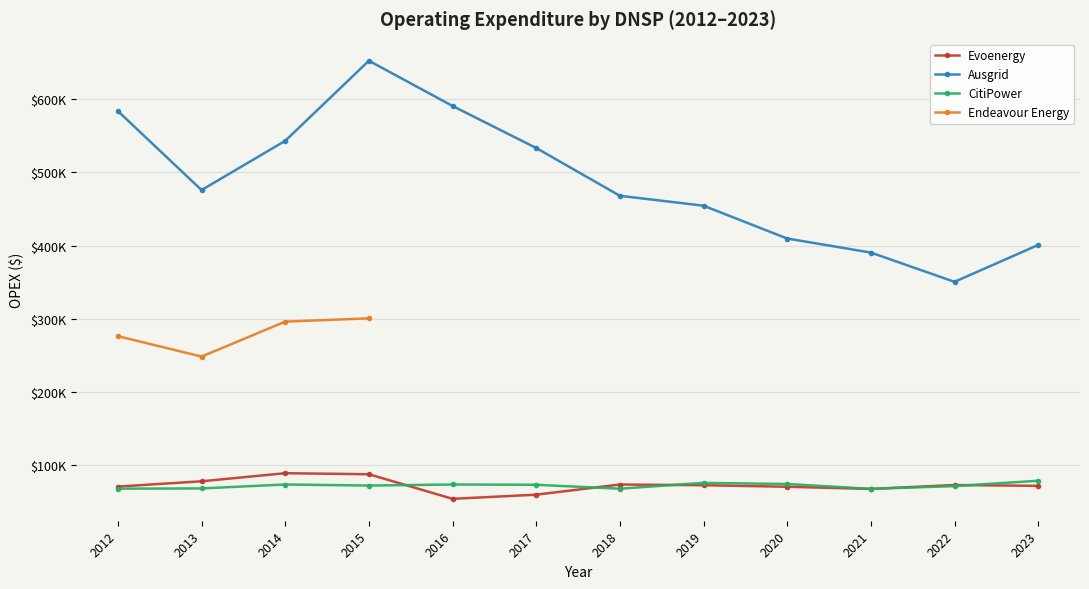

Between 2022 and 2021, which is larger?

2022